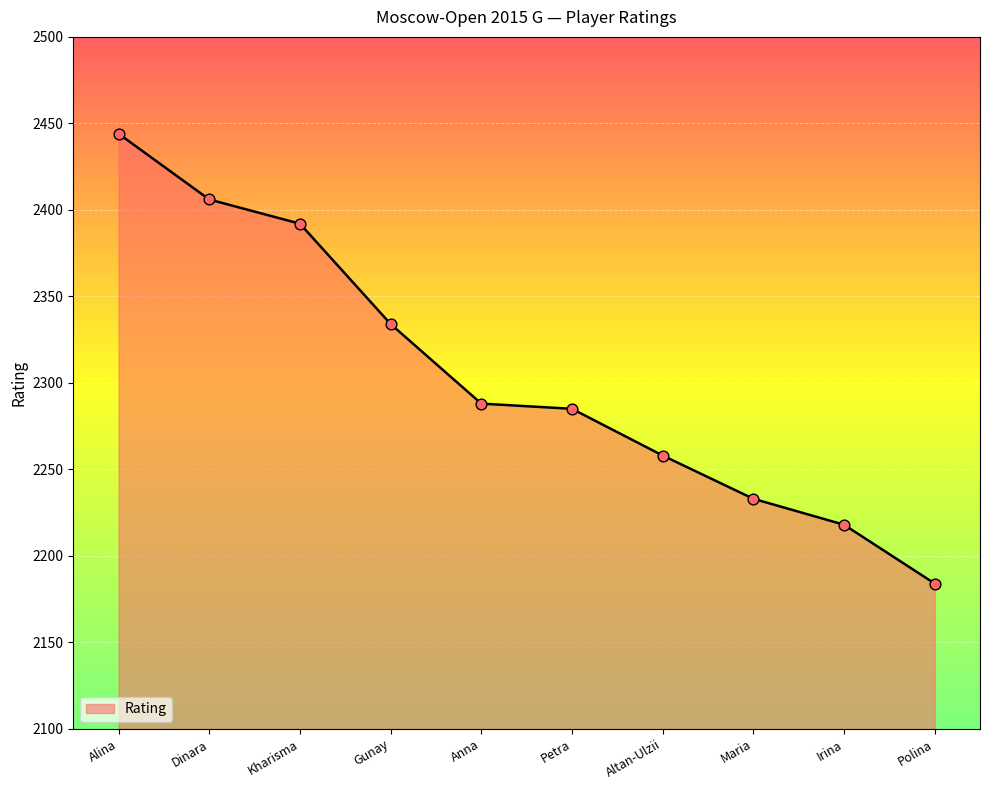

What is the ratio of the value at Maria to the value at Altan-Ulzii?

1.0